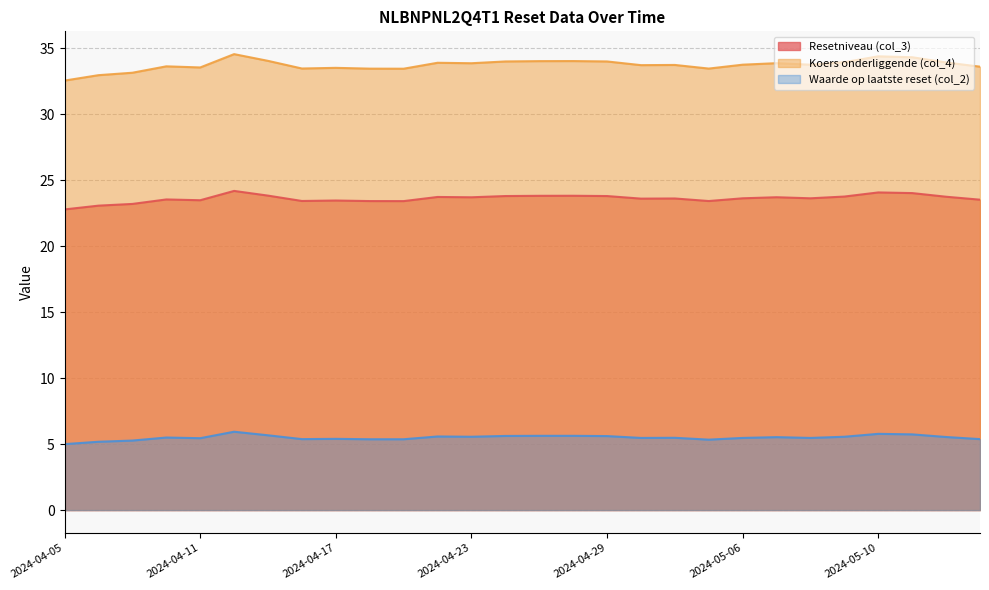

How many data points in Resetniveau (col_3) are less than 23?

1